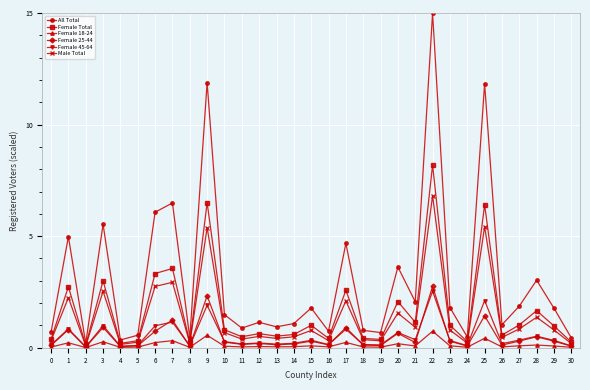

At which category is the sum across all series the highest?

22